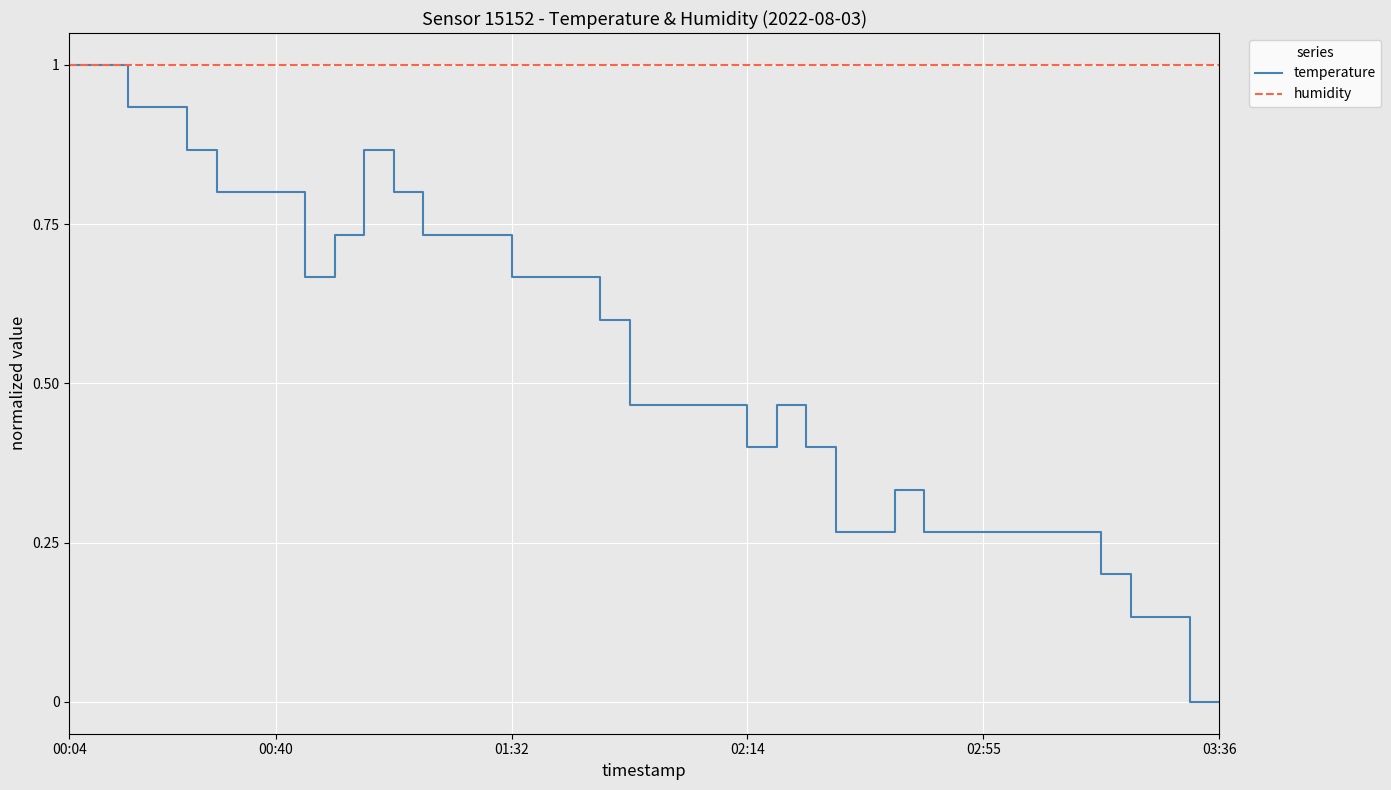

Does the chart display data point markers on the line(s)?

No